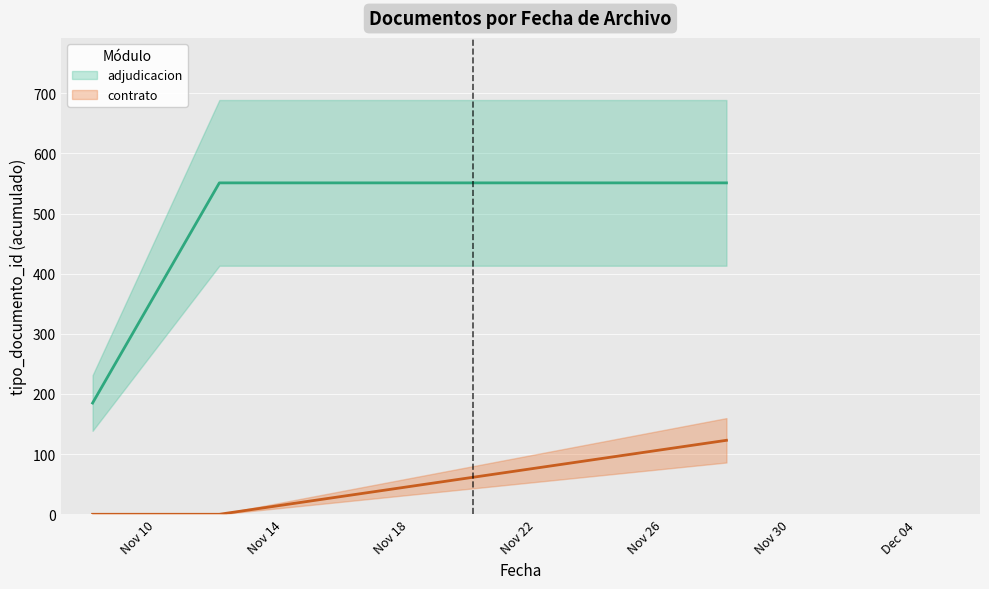

Which label corresponds to the largest value in the chart?

2019-11-12